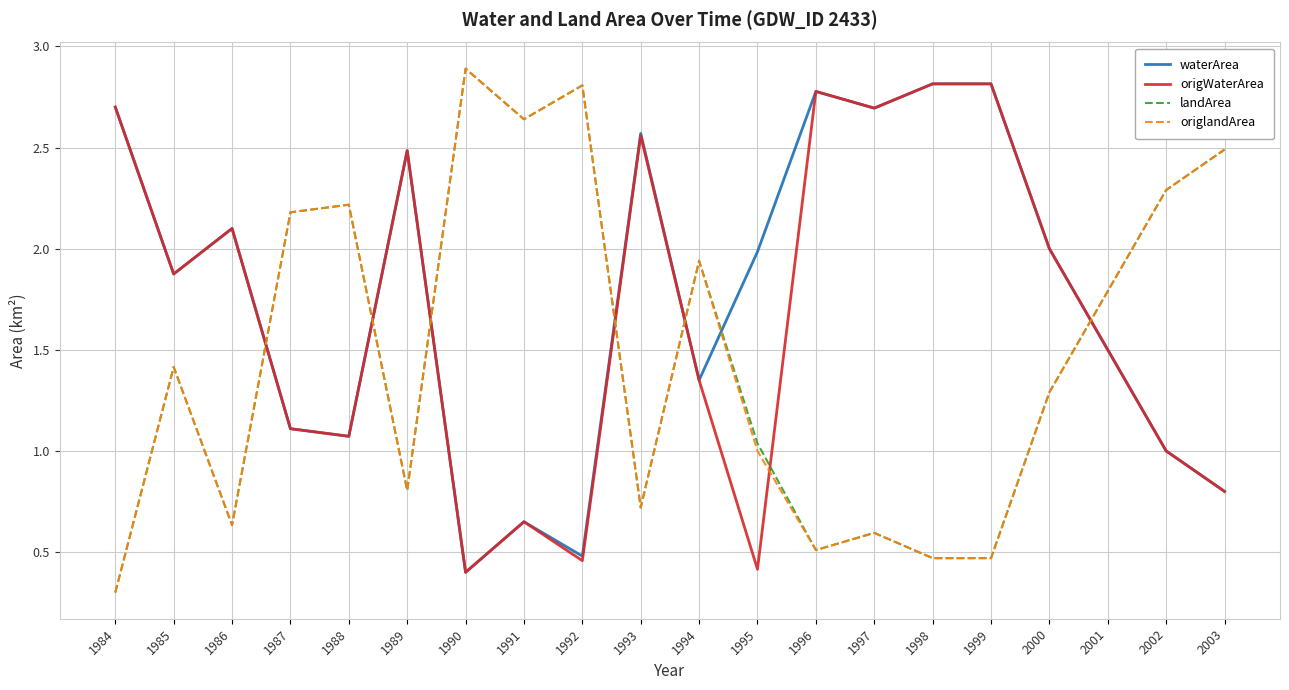

How many lines are shown in the chart?

4